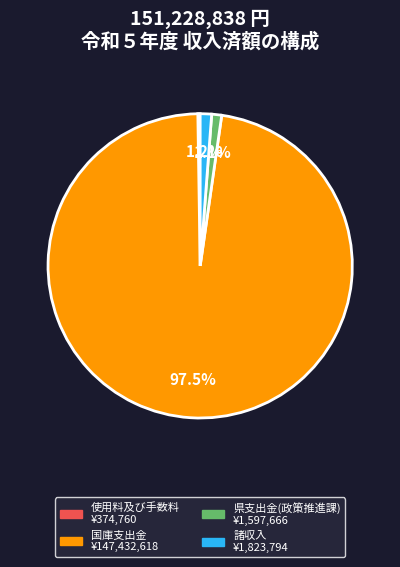

Is there any slice that represents more than half of the pie?

Yes